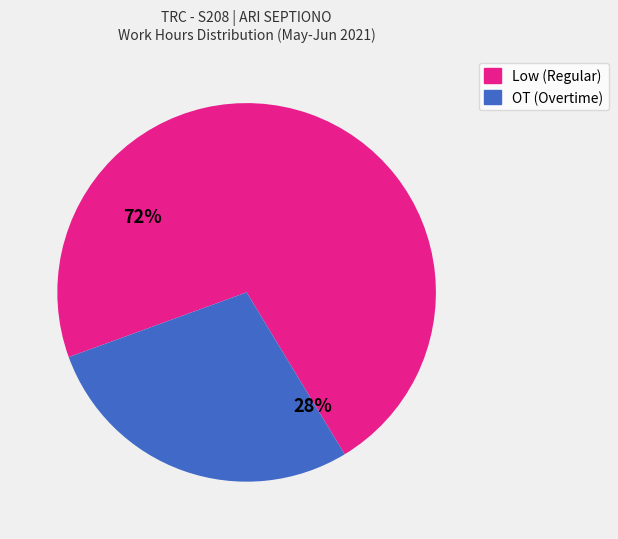

To the nearest percent, what is the difference between the largest and smallest slice percentages?

44%